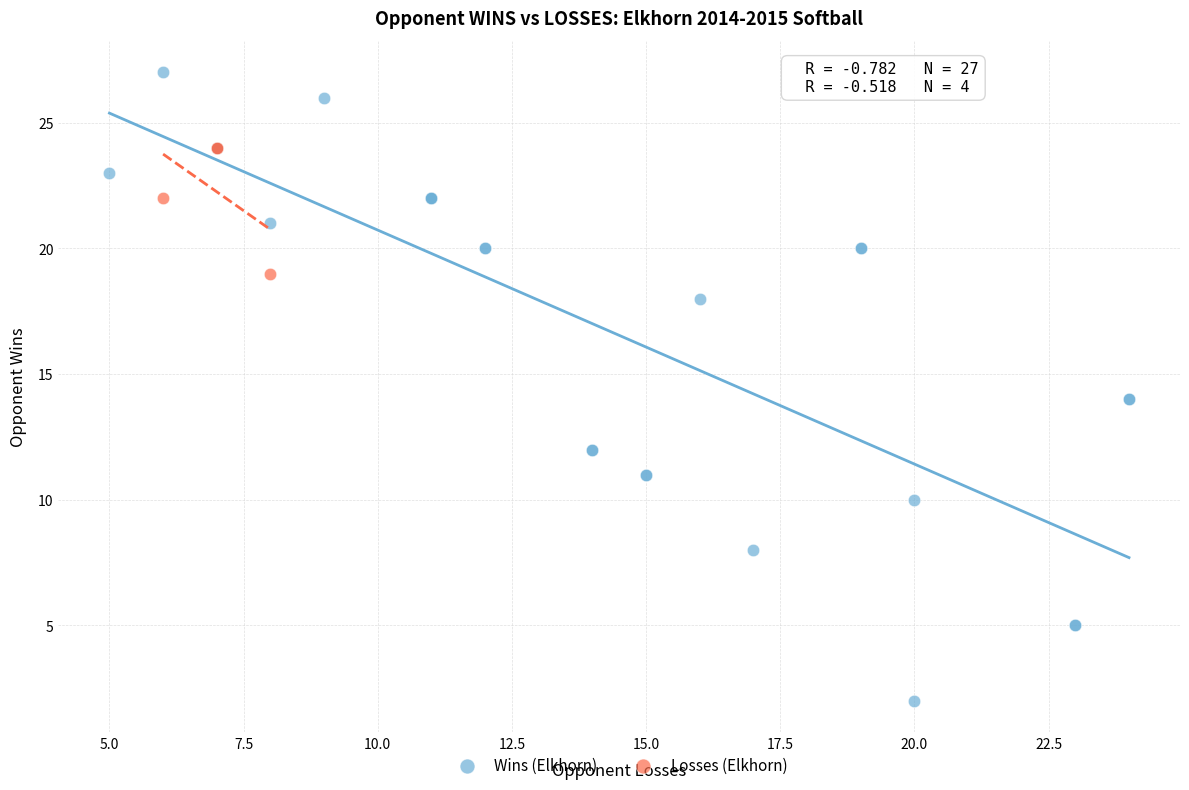

Which series contains the lowest Y value?

Wins (Elkhorn)